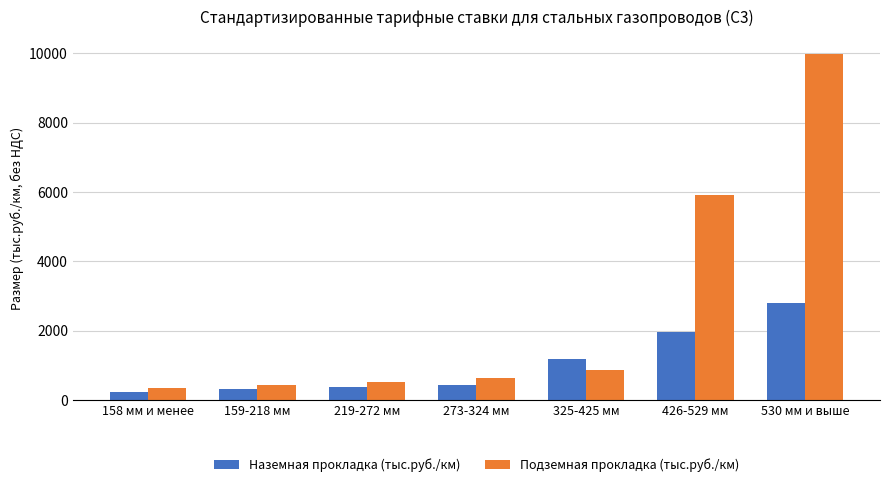

Where is Наземная прокладка (тыс.руб./км) nearest to the value 1509?

325-425 мм